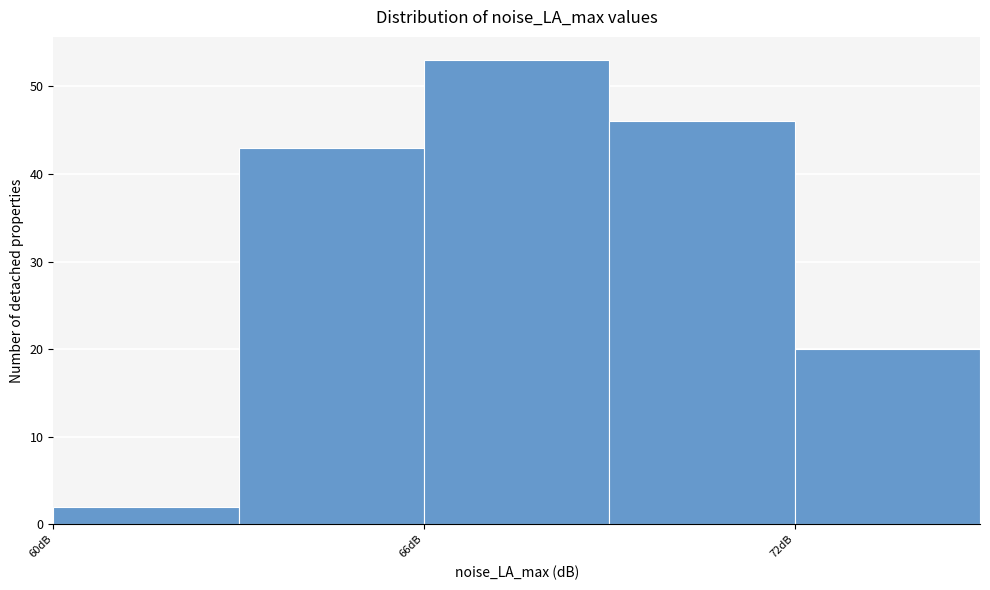

Around what value on the x-axis is the tallest bar? Give the approximate position of its centre, as read against the axis.

68